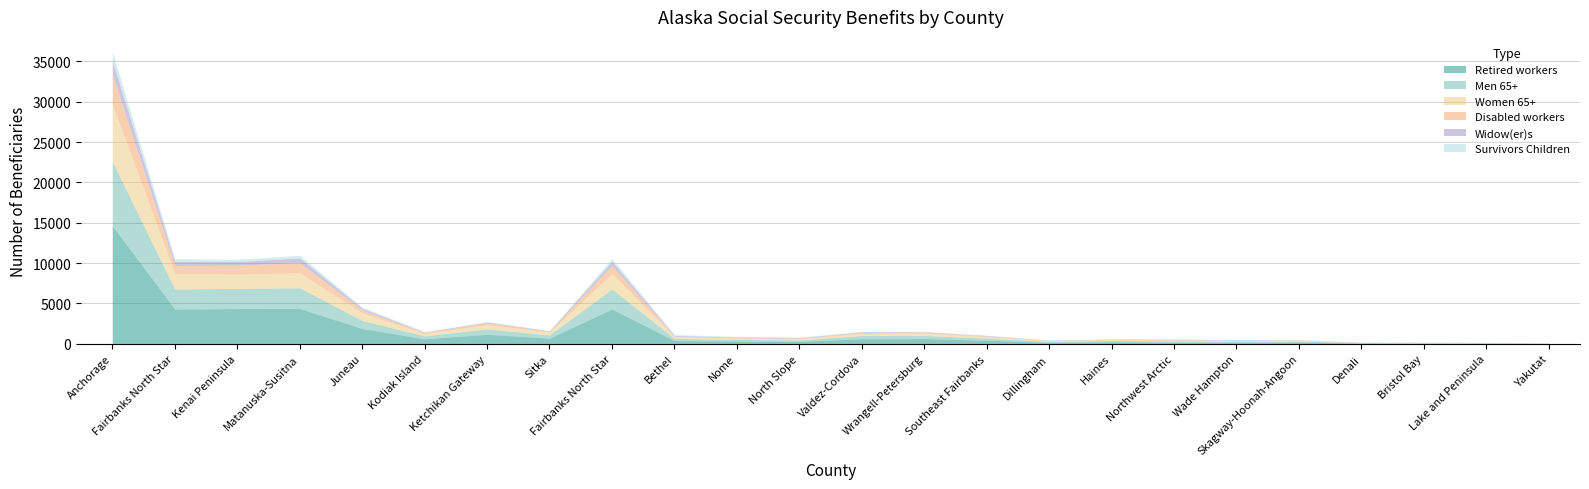

Reading left to right, extract all data points from this chart.

Retired workers: Anchorage=14651	Fairbanks North Star=4311	Kenai Peninsula=4368	Matanuska-Susitna=4383	Juneau=1898	Kodiak Island=628	Ketchikan Gateway=1179	Sitka=707	Fairbanks North Star=4311	Bethel=410	Nome=338	North Slope=304	Valdez-Cordova=639	Wrangell-Petersburg=653	Southeast Fairbanks=451	Dillingham=183	Haines=260	Northwest Arctic=206	Wade Hampton=170	Skagway-Hoonah-Angoon=215	Denali=101	Bristol Bay=79	Lake and Peninsula=70	Yakutat=45
Disabled workers: Anchorage=3710	Fairbanks North Star=1001	Kenai Peninsula=1101	Matanuska-Susitna=1273	Juneau=343	Kodiak Island=136	Ketchikan Gateway=234	Sitka=96	Fairbanks North Star=1001	Bethel=85	Nome=51	North Slope=67	Valdez-Cordova=129	Wrangell-Petersburg=114	Southeast Fairbanks=104	Dillingham=19	Haines=38	Northwest Arctic=41	Wade Hampton=42	Skagway-Hoonah-Angoon=43	Denali=20	Bristol Bay=19	Lake and Peninsula=10	Yakutat=11
Widow(er)s: Anchorage=1689	Fairbanks North Star=512	Kenai Peninsula=463	Matanuska-Susitna=577	Juneau=208	Kodiak Island=62	Ketchikan Gateway=105	Sitka=73	Fairbanks North Star=512	Bethel=99	Nome=69	North Slope=61	Valdez-Cordova=79	Wrangell-Petersburg=63	Southeast Fairbanks=57	Dillingham=36	Haines=37	Northwest Arctic=57	Wade Hampton=60	Skagway-Hoonah-Angoon=21	Denali=9	Bristol Bay=10	Lake and Peninsula=16	Yakutat=8
Men 65+: Anchorage=7953	Fairbanks North Star=2490	Kenai Peninsula=2494	Matanuska-Susitna=2555	Juneau=1008	Kodiak Island=358	Ketchikan Gateway=681	Sitka=393	Fairbanks North Star=2490	Bethel=261	Nome=212	North Slope=182	Valdez-Cordova=388	Wrangell-Petersburg=389	Southeast Fairbanks=264	Dillingham=121	Haines=158	Northwest Arctic=143	Wade Hampton=116	Skagway-Hoonah-Angoon=130	Denali=55	Bristol Bay=56	Lake and Peninsula=50	Yakutat=22
Women 65+: Anchorage=7089	Fairbanks North Star=1902	Kenai Peninsula=1763	Matanuska-Susitna=1855	Juneau=937	Kodiak Island=268	Ketchikan Gateway=507	Sitka=344	Fairbanks North Star=1902	Bethel=197	Nome=162	North Slope=144	Valdez-Cordova=256	Wrangell-Petersburg=276	Southeast Fairbanks=168	Dillingham=86	Haines=113	Northwest Arctic=102	Wade Hampton=94	Skagway-Hoonah-Angoon=90	Denali=28	Bristol Bay=28	Lake and Peninsula=28	Yakutat=24
Survivors Children: Anchorage=1120	Fairbanks North Star=341	Kenai Peninsula=270	Matanuska-Susitna=331	Juneau=168	Kodiak Island=52	Ketchikan Gateway=49	Sitka=20	Fairbanks North Star=341	Bethel=95	Nome=94	North Slope=81	Valdez-Cordova=51	Wrangell-Petersburg=29	Southeast Fairbanks=25	Dillingham=45	Haines=5	Northwest Arctic=81	Wade Hampton=57	Skagway-Hoonah-Angoon=8	Denali=7	Bristol Bay=14	Lake and Peninsula=8	Yakutat=1